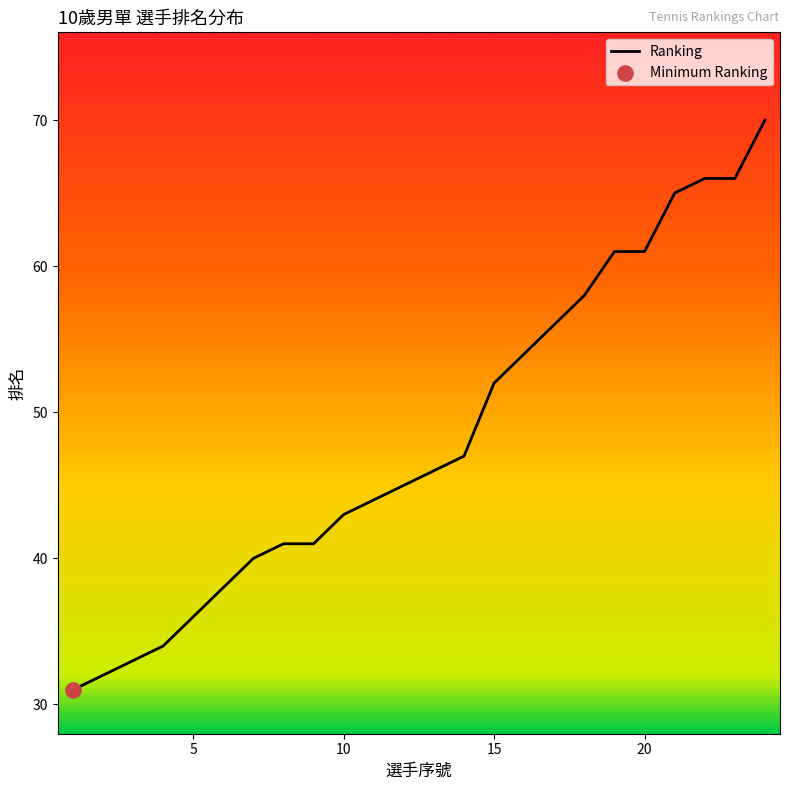

What is the ratio of the value at 9 to the value at 15?

0.8